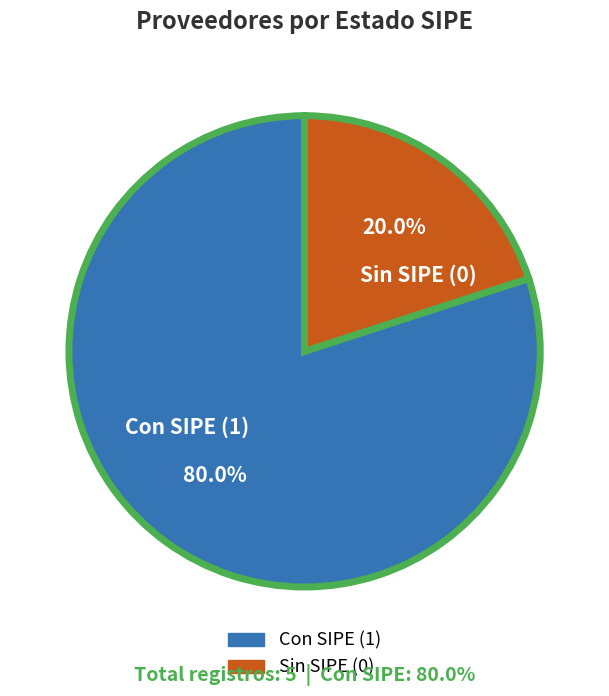

Does Sin SIPE (0) account for over 50% of the chart?

No